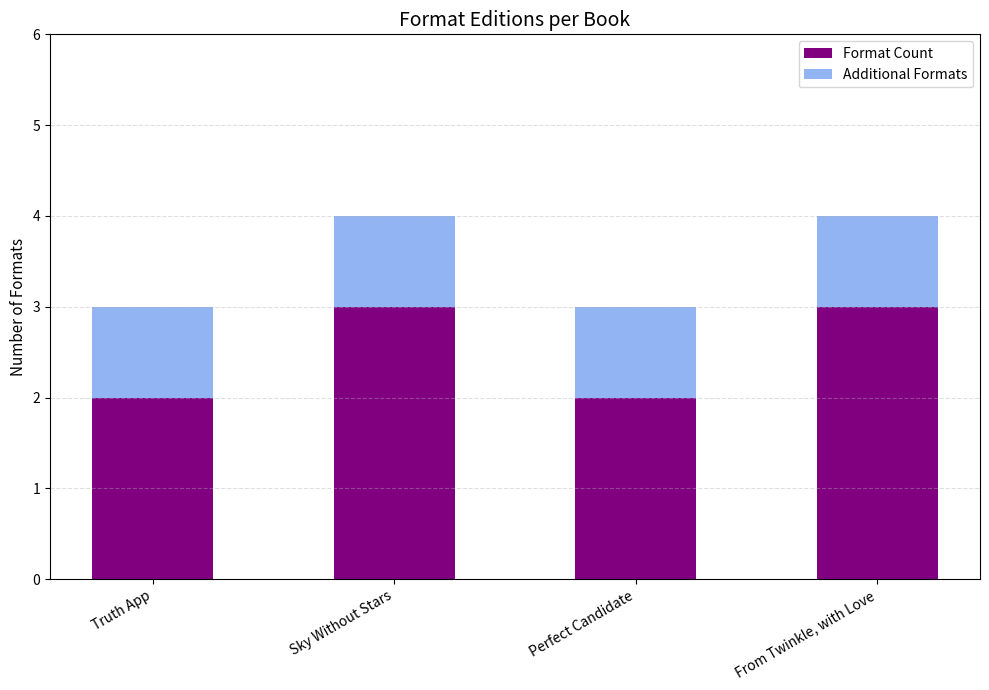

What is the sum of all Format Count values?

10